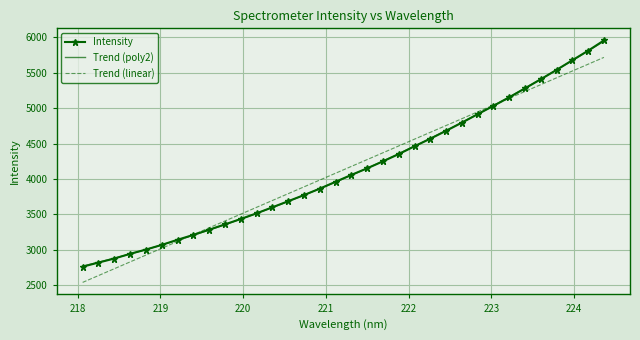

Where is the data nearest to the value 4358?

221.8812